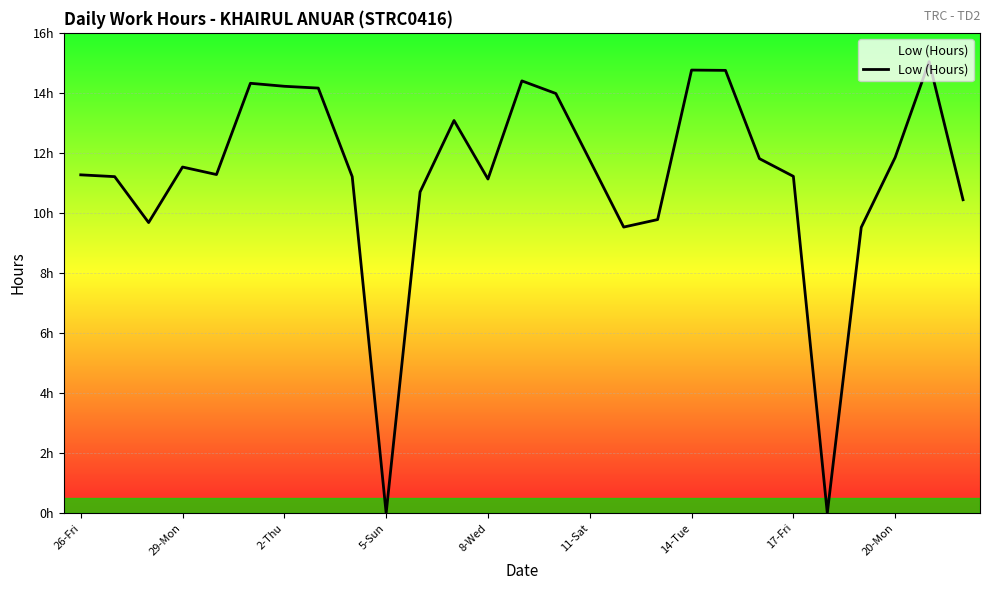

Does the chart have visible grid lines?

Yes